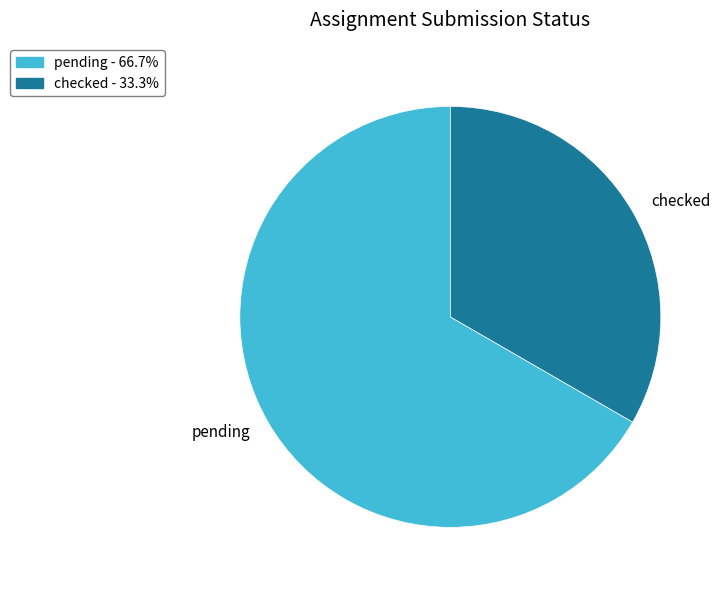

Which has a higher value, pending or checked?

pending